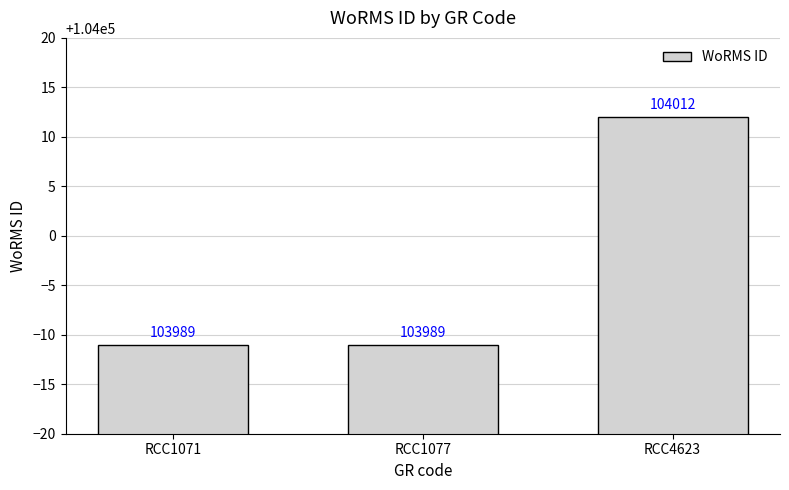

The value at RCC1077 is 44799. True or false?

False